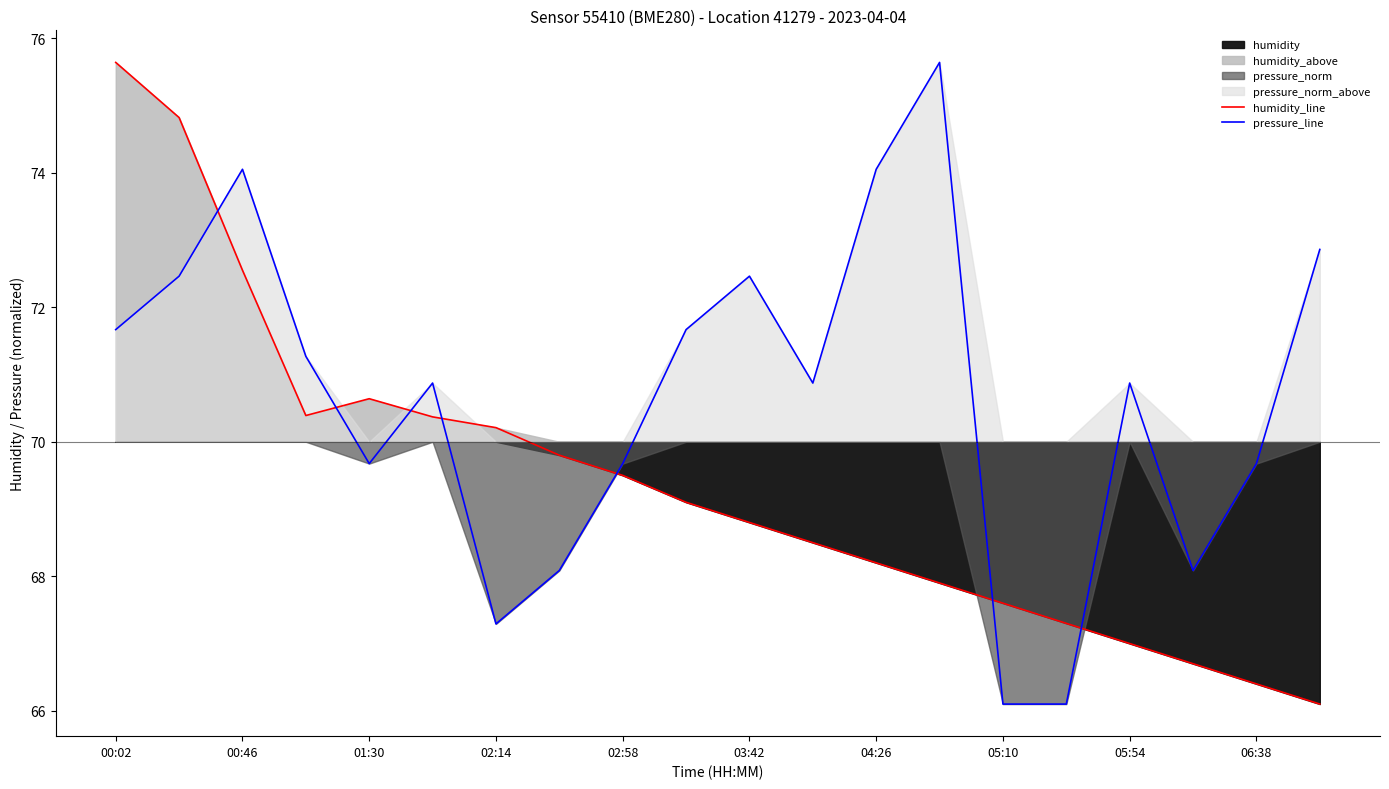

How many lines are shown in the chart?

2